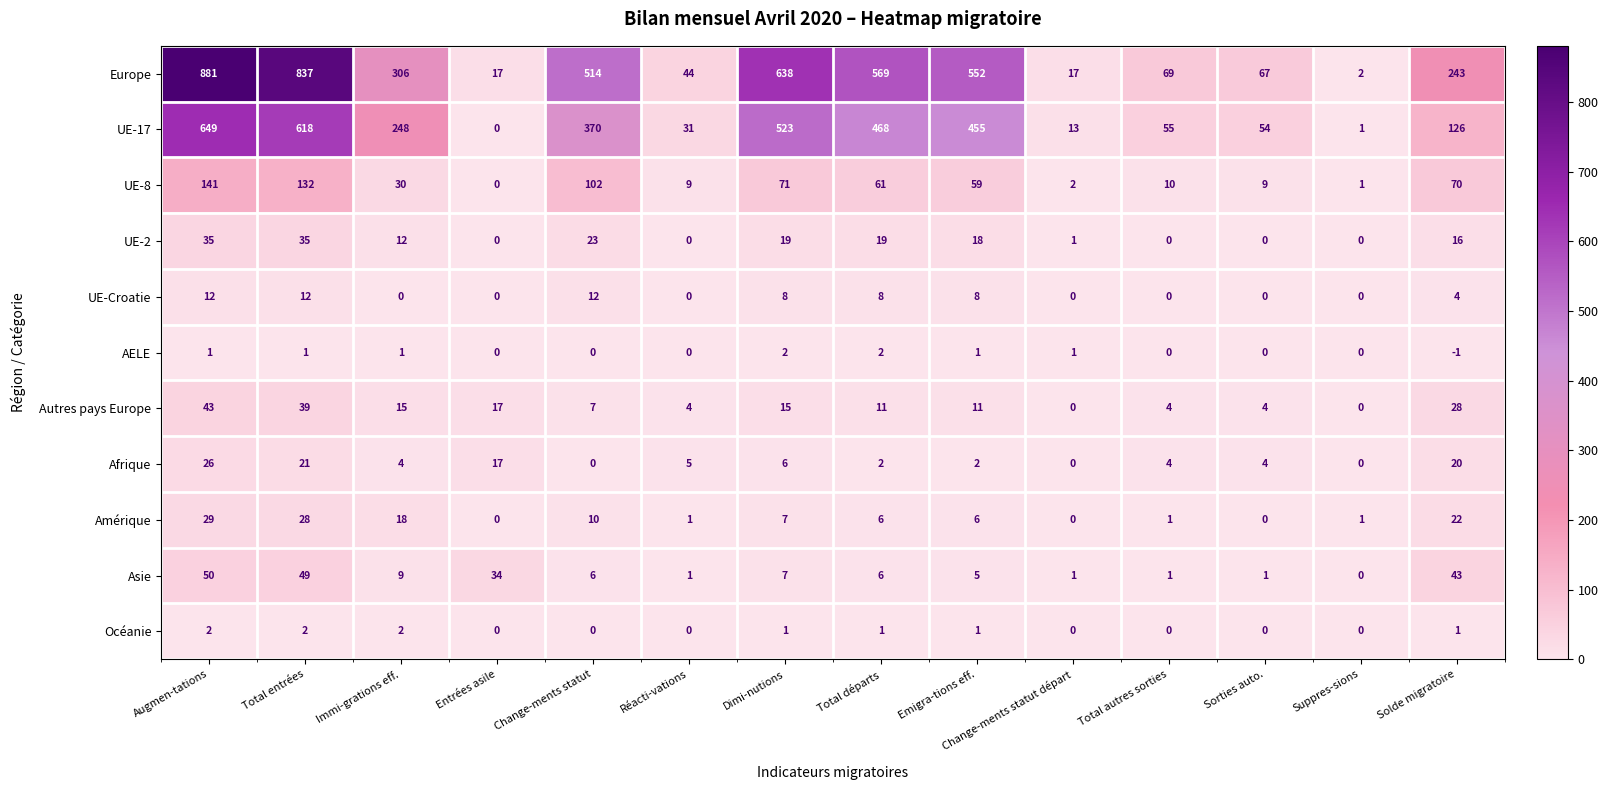

What is the difference between the maximum and minimum values in the UE-2 series?

35